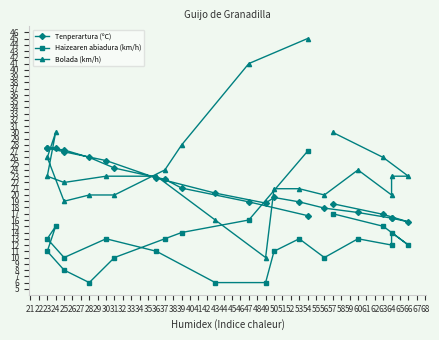

Does the chart have visible grid lines?

No